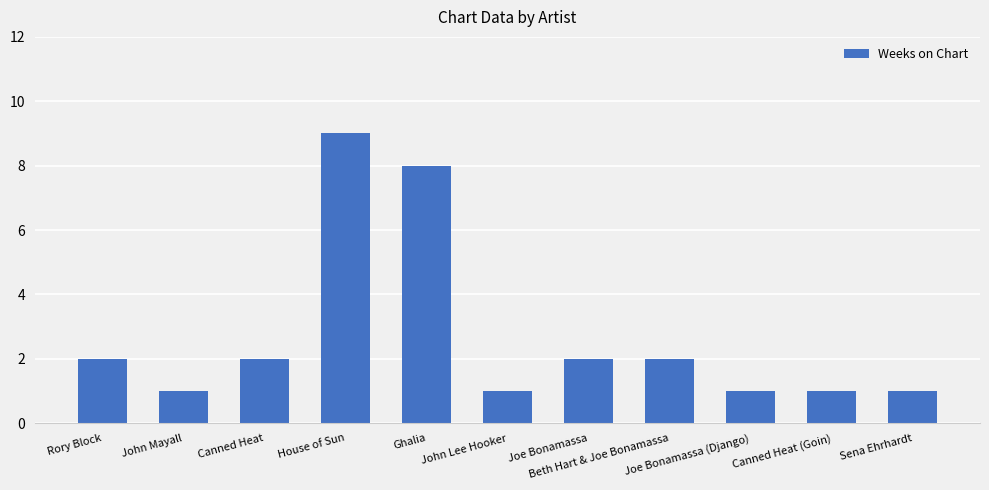

What is the average value?

3